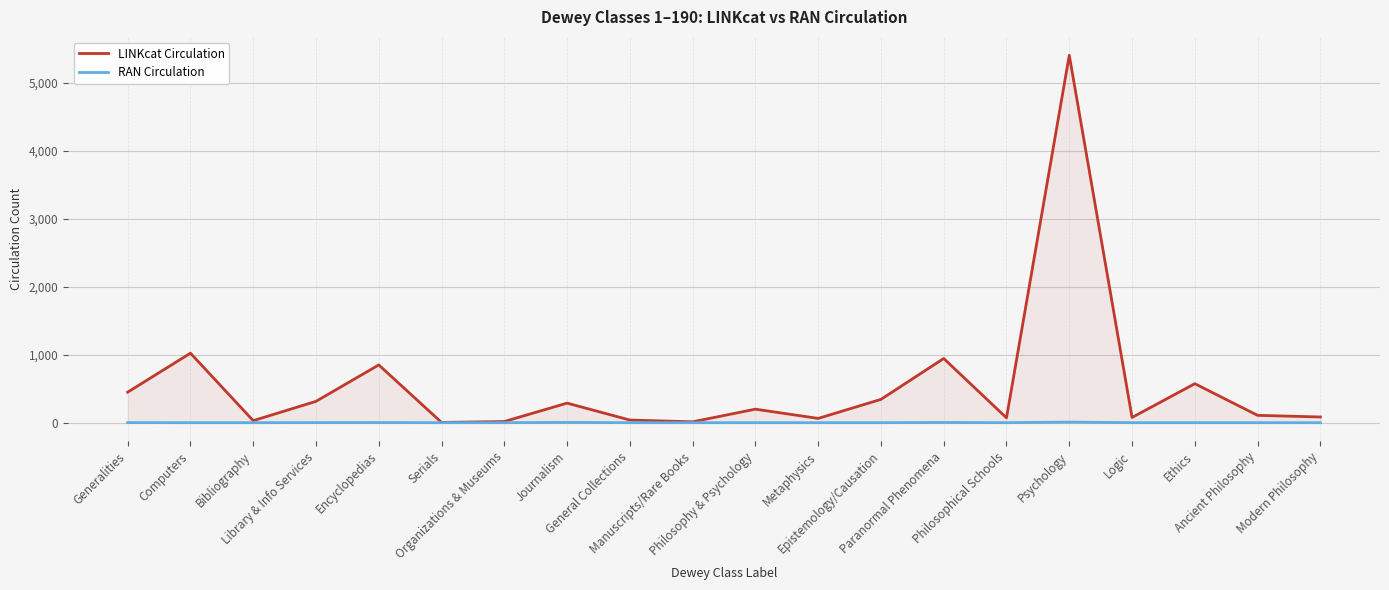

Where is RAN Circulation nearest to the value 4?

Journalism